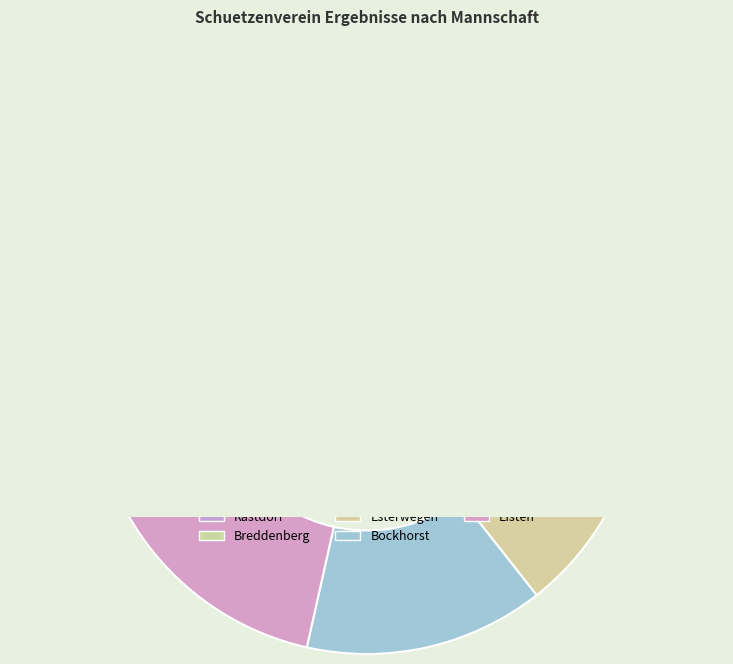

Which category has the biggest portion of the pie?

Breddenberg